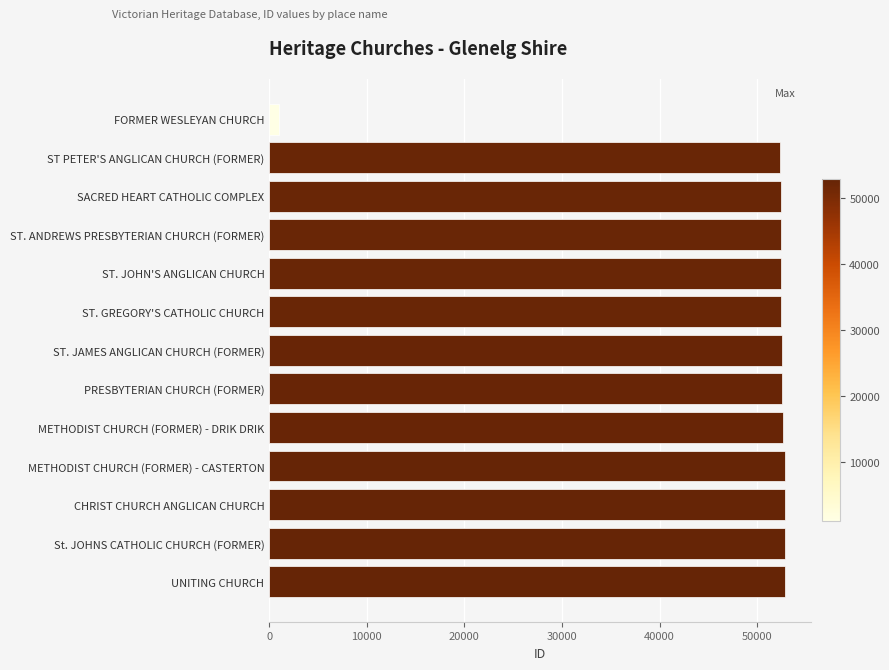

Approximately how many times larger is the value at ST. JAMES ANGLICAN CHURCH (FORMER) compared to UNITING CHURCH?

1.0